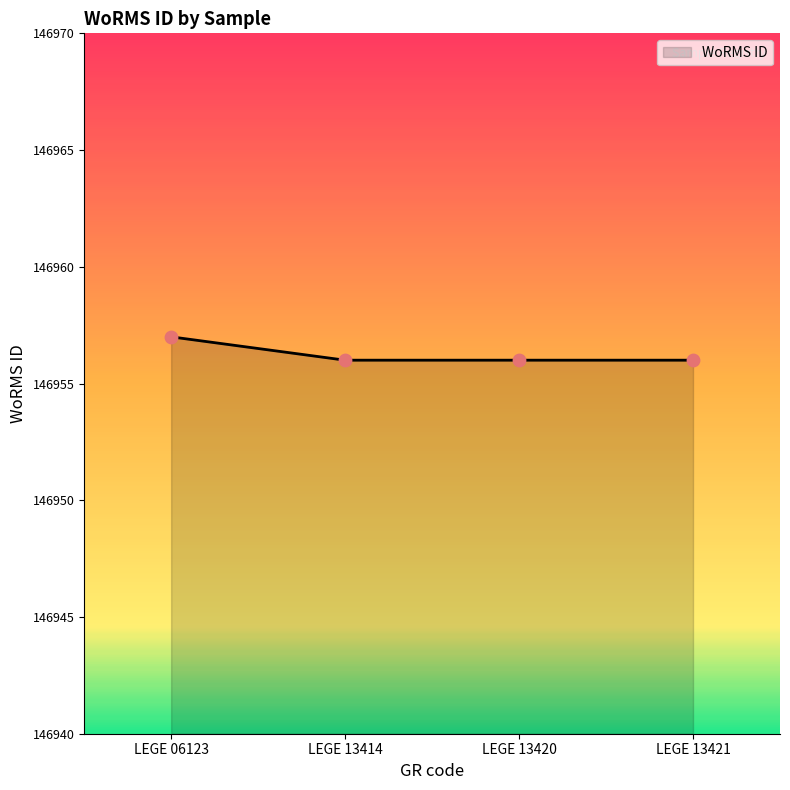

Approximately how many times larger is the value at LEGE 13421 compared to LEGE 13414?

1.0